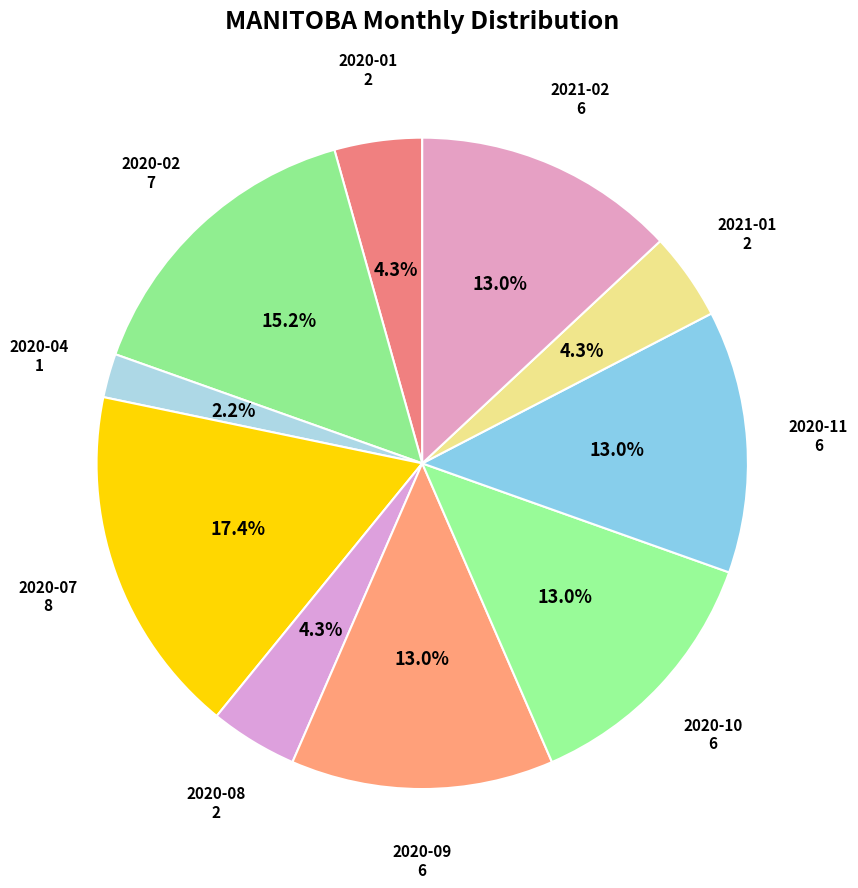

How many slices are in this pie chart?

10